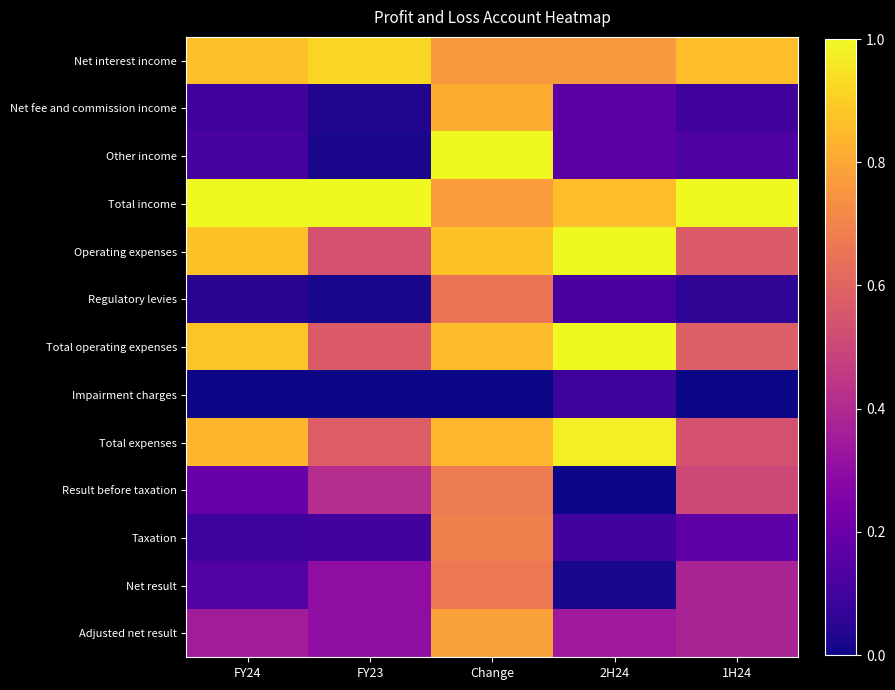

Reading left to right, list all the values displayed in this chart.

Net interest income: FY24=0.9	FY23=0.9	Change=0.8	2H24=0.8	1H24=0.9
Net fee and commission income: FY24=0.1	FY23=0.0	Change=0.8	2H24=0.2	1H24=0.1
Other income: FY24=0.1	FY23=0.0	Change=1.0	2H24=0.2	1H24=0.1
Total income: FY24=1.0	FY23=1.0	Change=0.8	2H24=0.9	1H24=1.0
Operating expenses: FY24=0.9	FY23=0.5	Change=0.9	2H24=1.0	1H24=0.6
Regulatory levies: FY24=0.0	FY23=0.0	Change=0.7	2H24=0.1	1H24=0.1
Total operating expenses: FY24=0.9	FY23=0.6	Change=0.9	2H24=1.0	1H24=0.6
Impairment charges: FY24=0.0	FY23=0.0	Change=0.0	2H24=0.1	1H24=0.0
Total expenses: FY24=0.8	FY23=0.6	Change=0.8	2H24=1.0	1H24=0.5
Result before taxation: FY24=0.2	FY23=0.4	Change=0.7	2H24=0.0	1H24=0.5
Taxation: FY24=0.1	FY23=0.1	Change=0.7	2H24=0.1	1H24=0.2
Net result: FY24=0.1	FY23=0.3	Change=0.7	2H24=0.0	1H24=0.4
Adjusted net result: FY24=0.4	FY23=0.3	Change=0.8	2H24=0.3	1H24=0.4